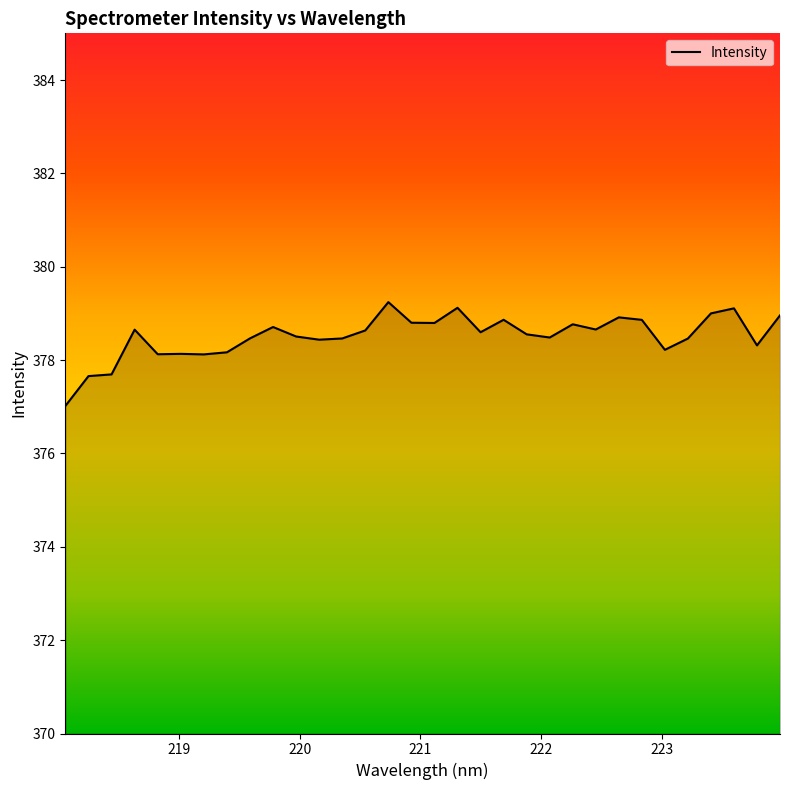

What is the difference between the maximum and minimum values?

2.2